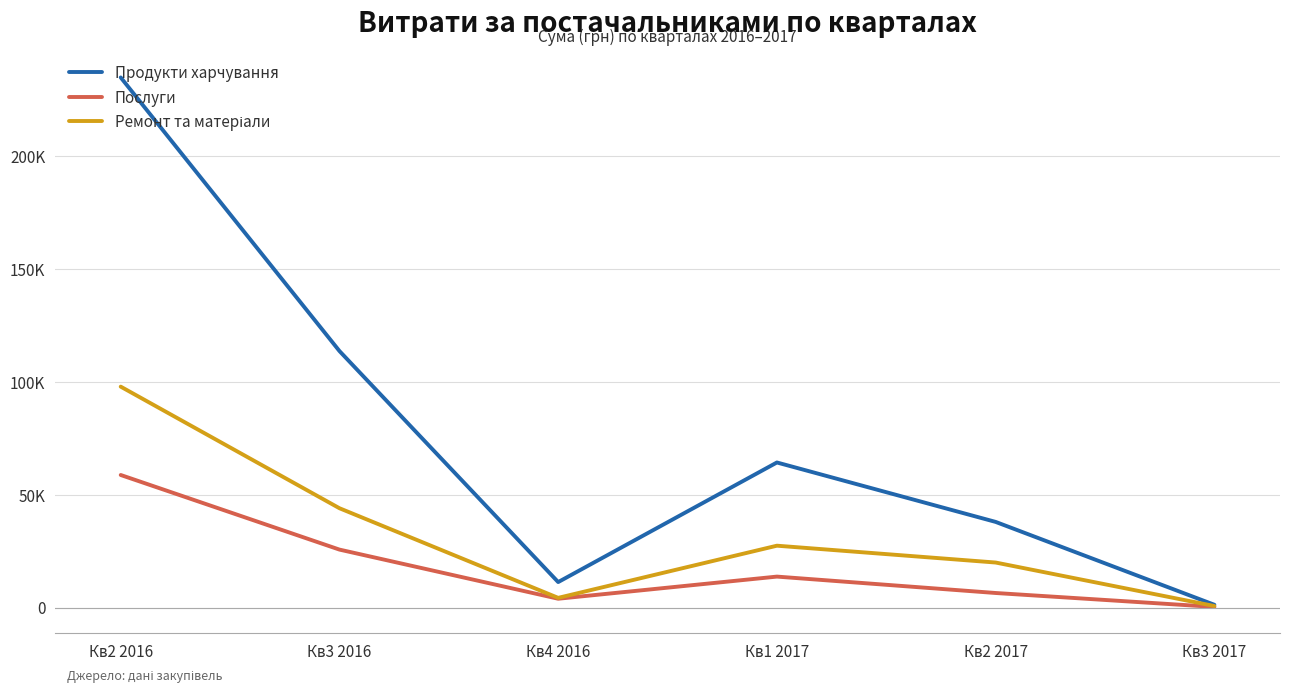

The value of Ремонт та матеріали at Кв4 2016 is 4275.8. True or false?

True